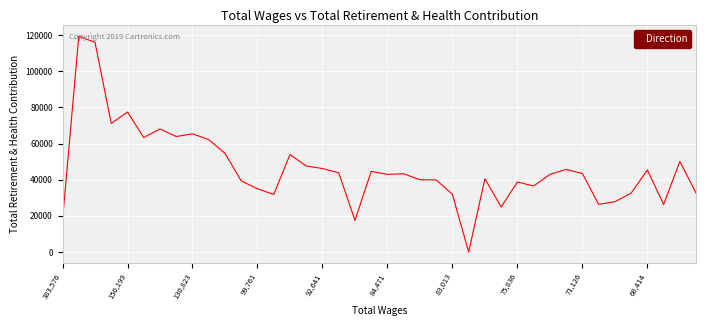

True or false: there are more than 0 points higher than both neighbors.

True